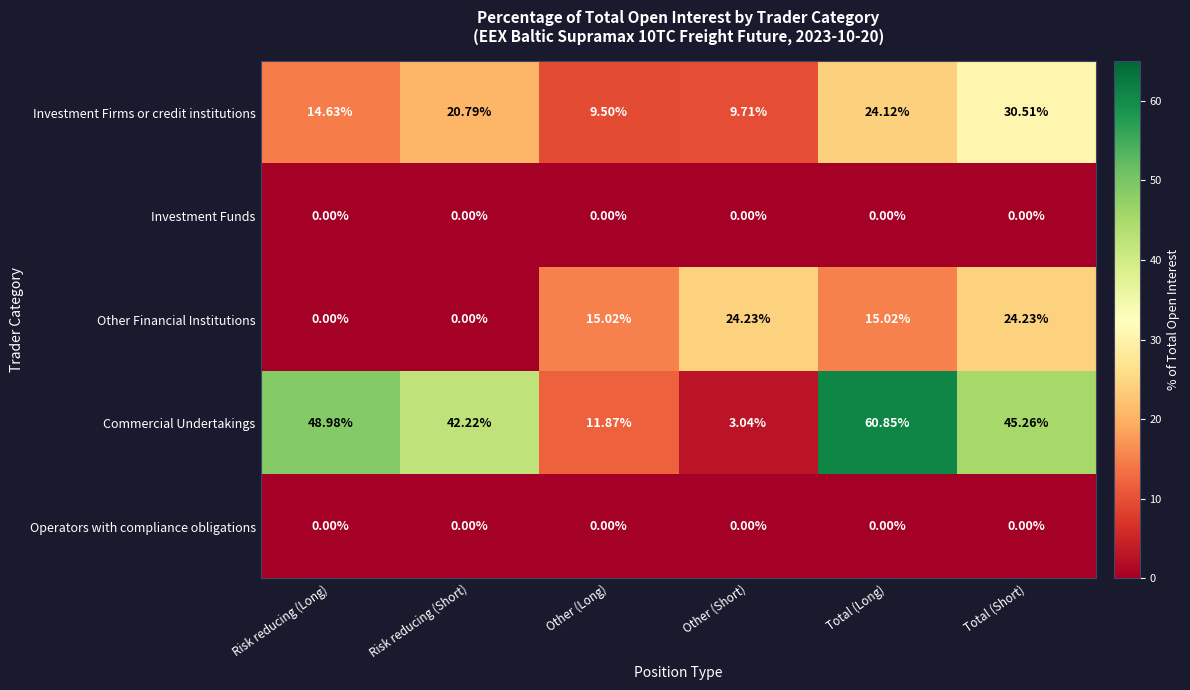

Which series has the largest total across all categories?

Commercial Undertakings